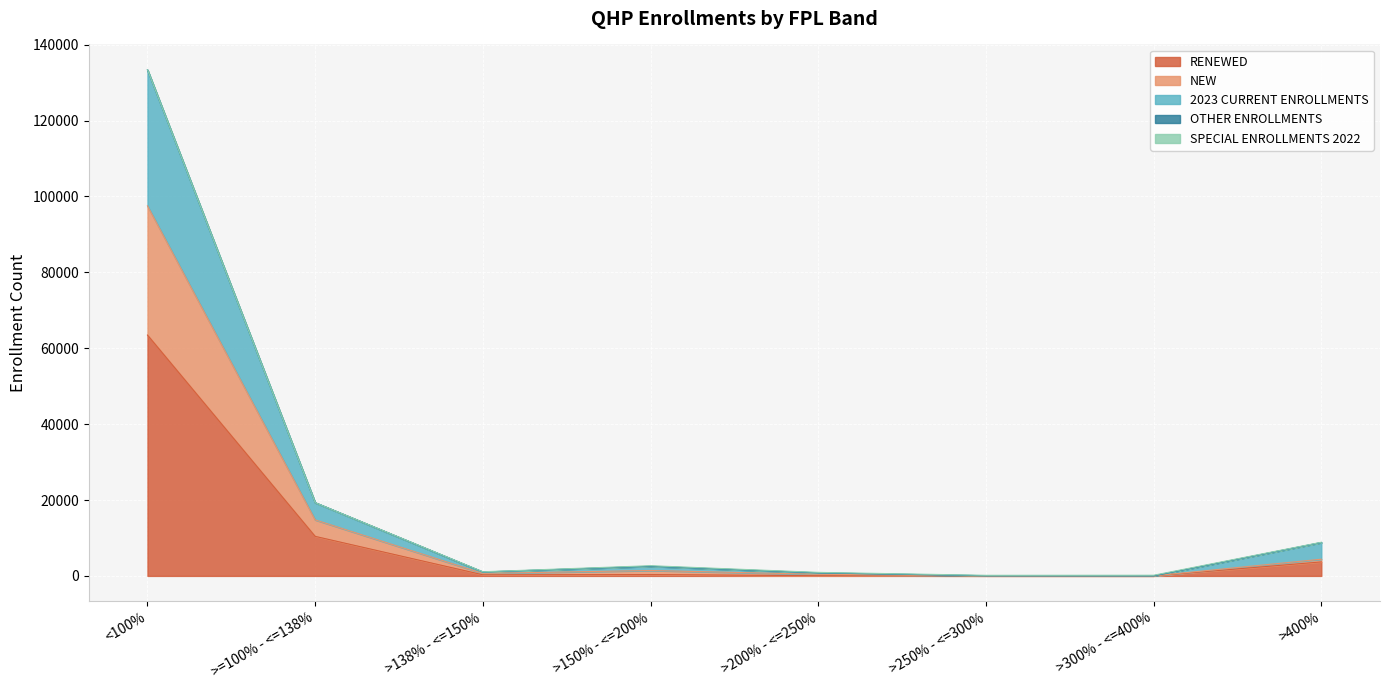

At which category is the sum across all series the highest?

<100%